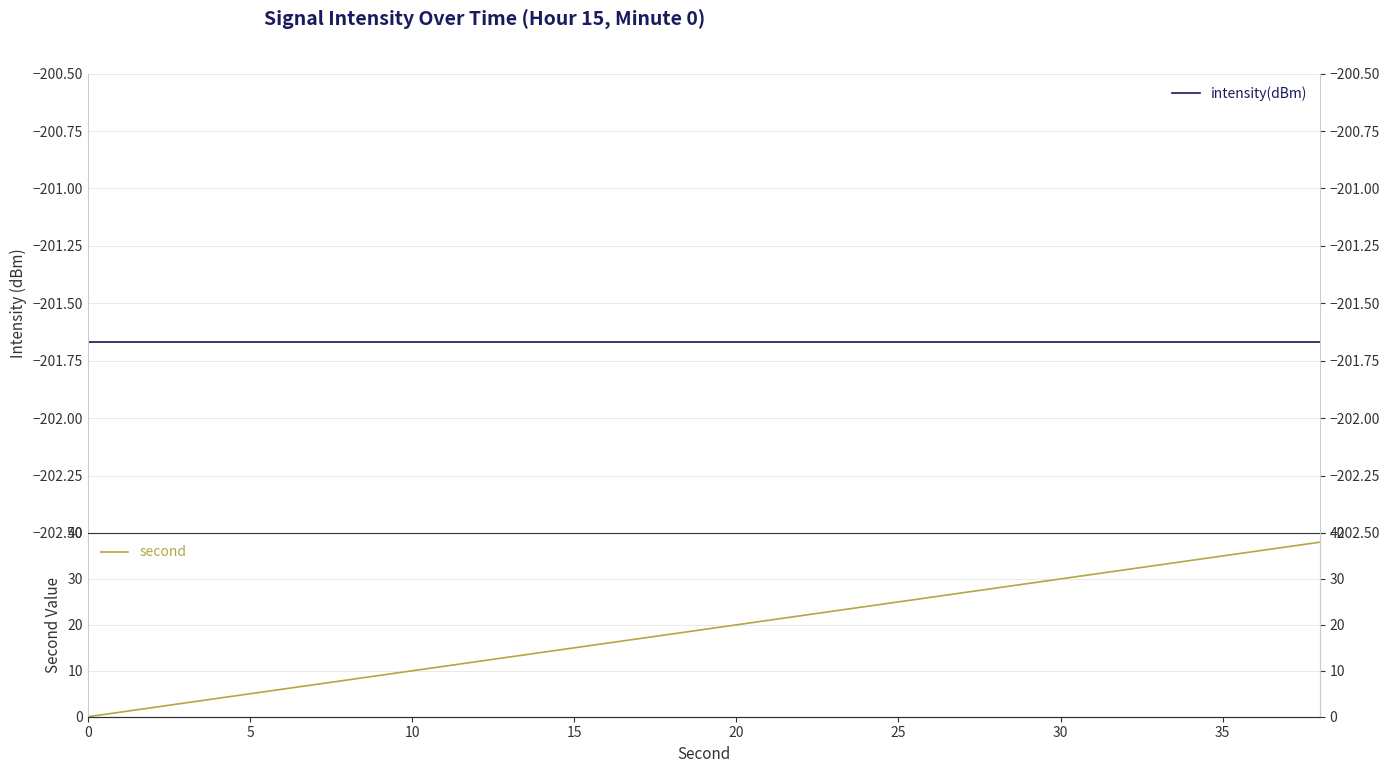

True or false: intensity(dBm) and second cross at least once.

False